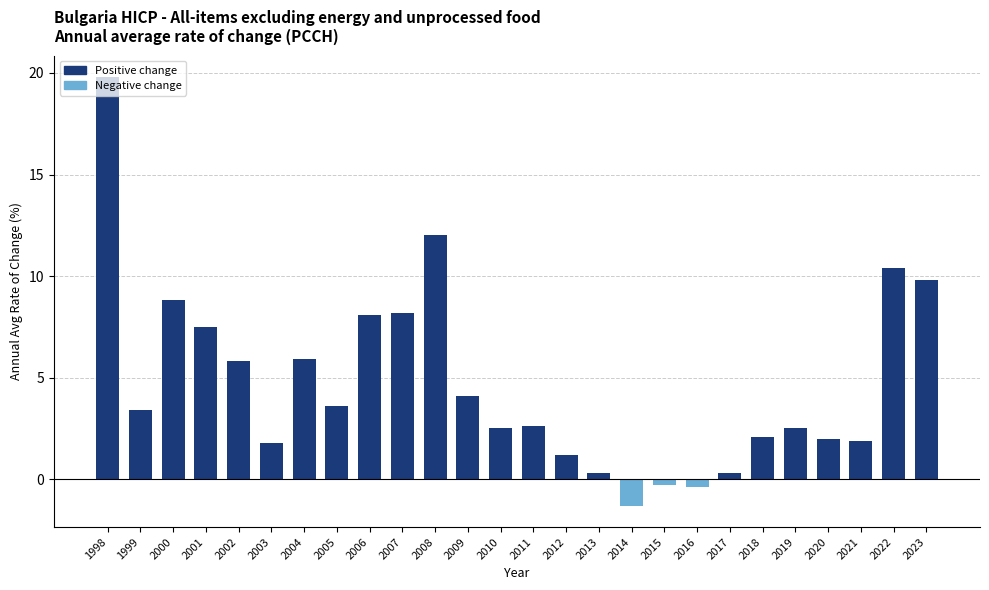

What is the value of the 19th bar from the left?

-0.4